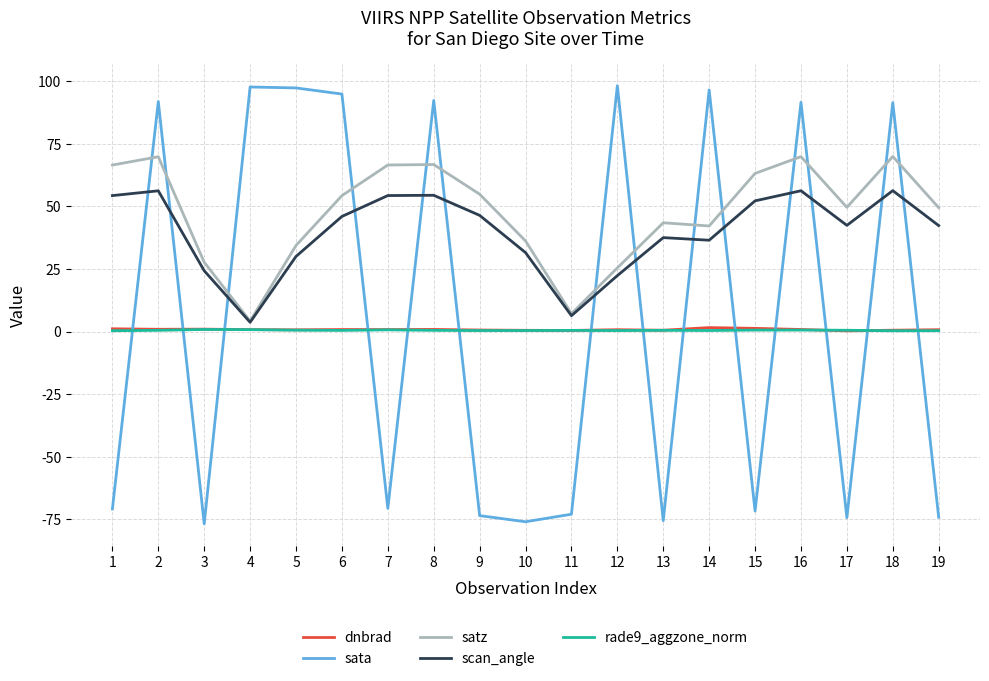

How many series are shown in this chart?

5